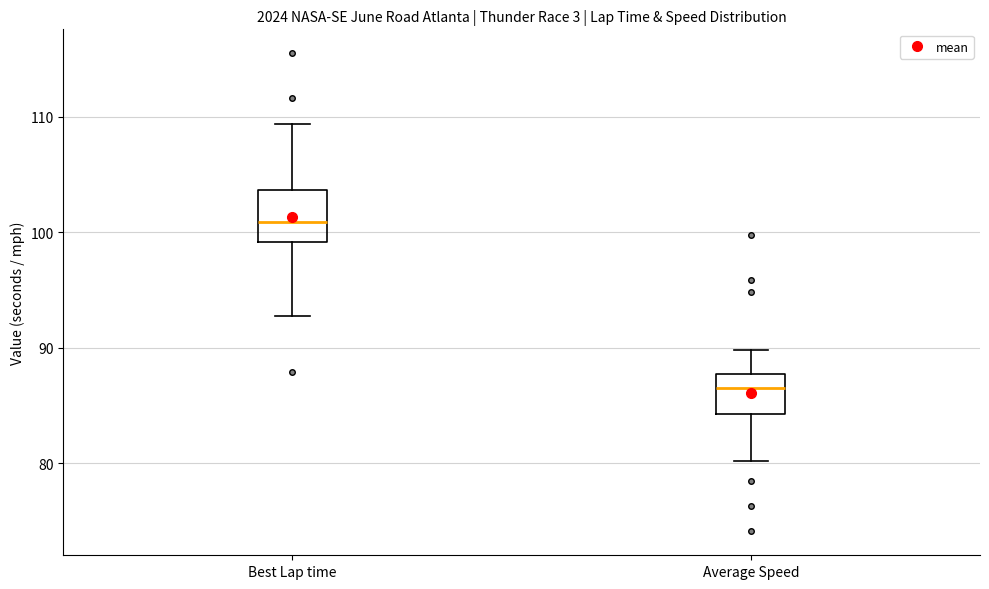

Where does the median line of the box for Best Lap time sit on the y-axis? The values are not printed on the chart, so give them approximately, as read against the axis.

101